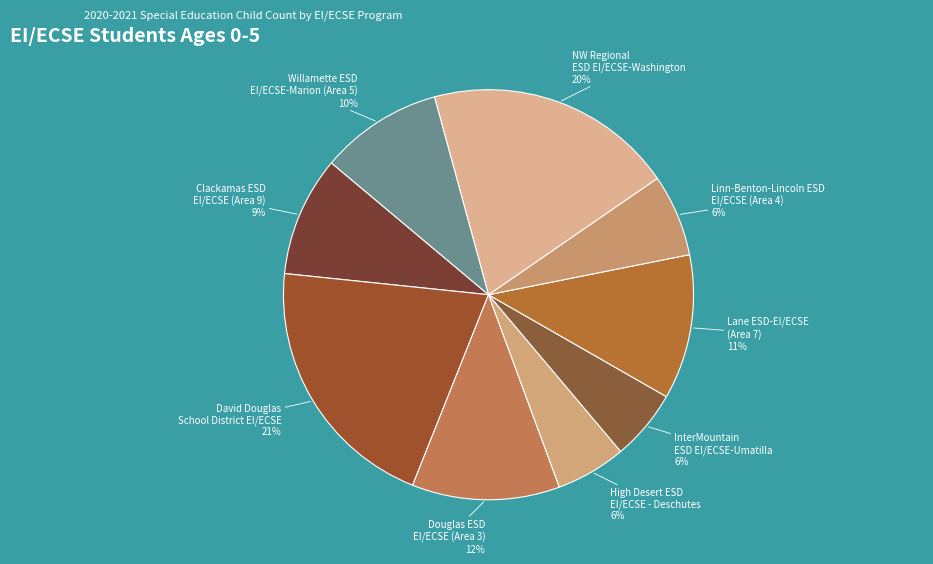

How many slices are in this pie chart?

9